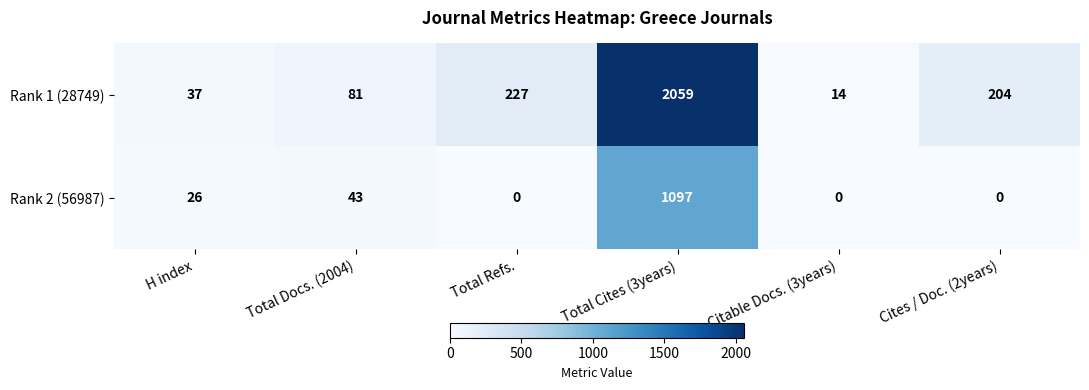

At which label does Rank 1 (28749) reach its minimum?

Citable Docs. (3years)